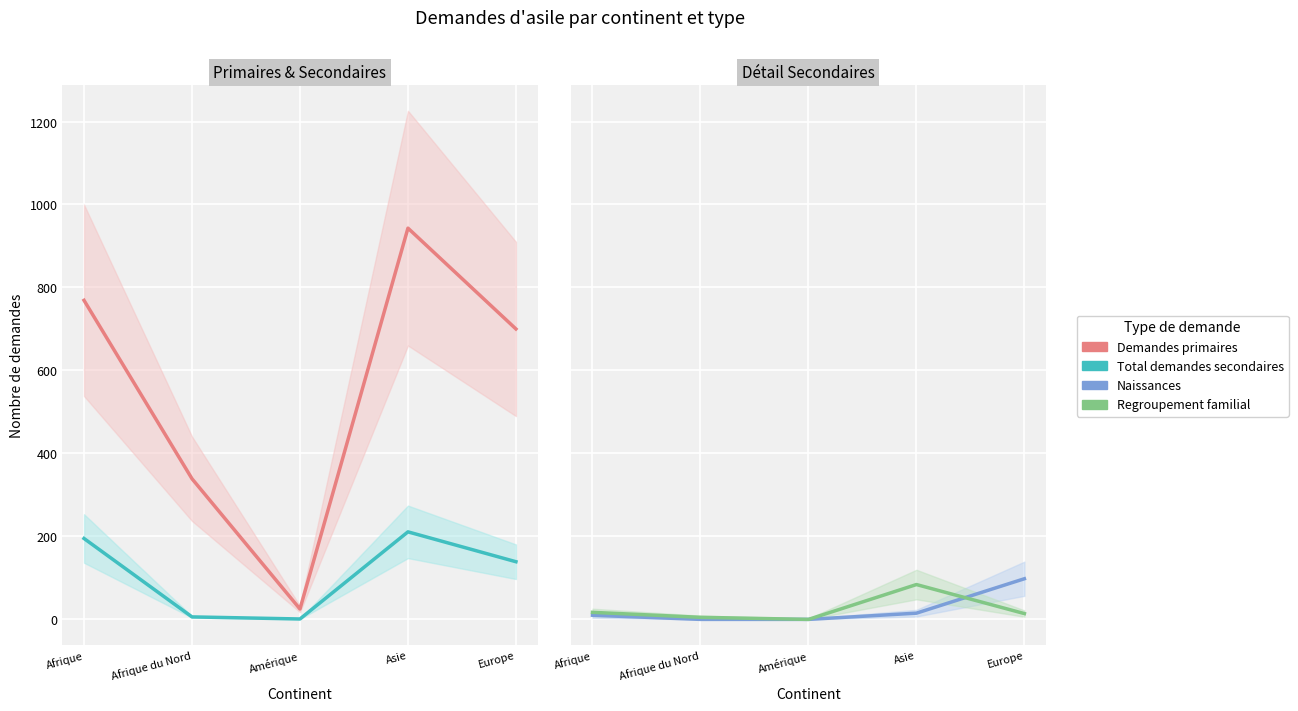

Between Amérique and Afrique du Nord, which is larger?

Afrique du Nord